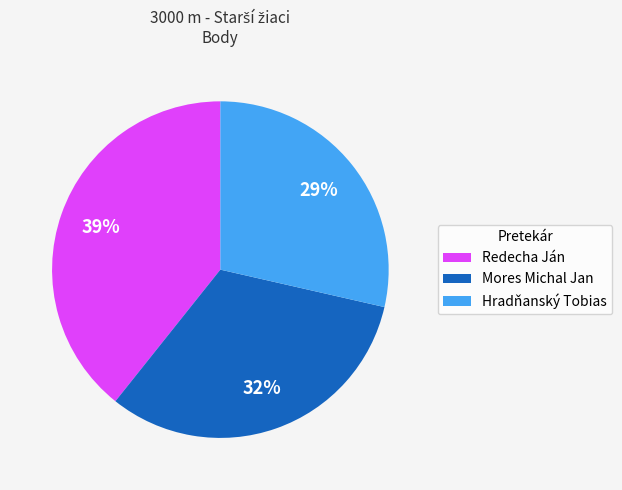

Does Mores Michal Jan represent more than half of the total?

No